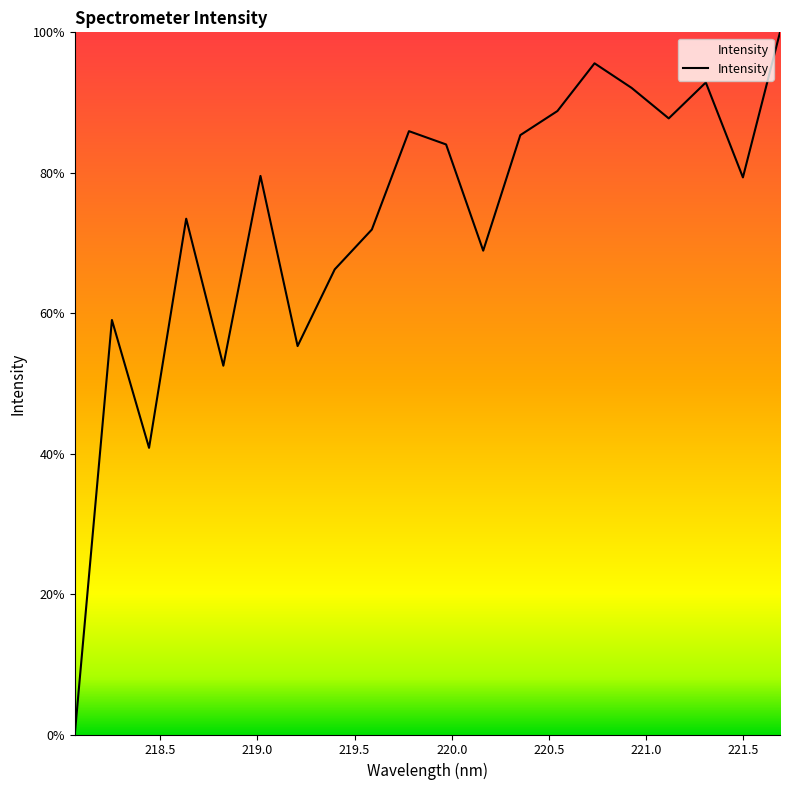

What is the greatest value displayed?

100.0